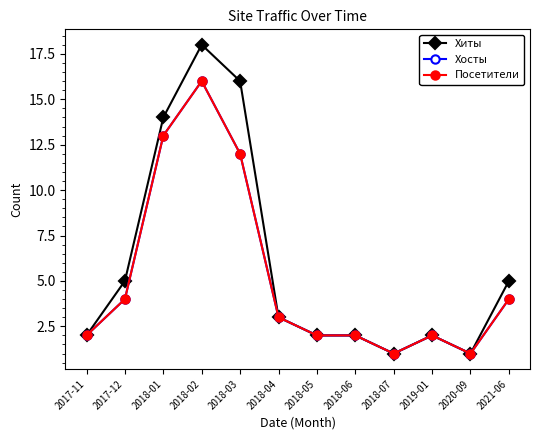

Is the value of Посетители at 2020-09 greater than the value of Хиты at 2021-06?

No